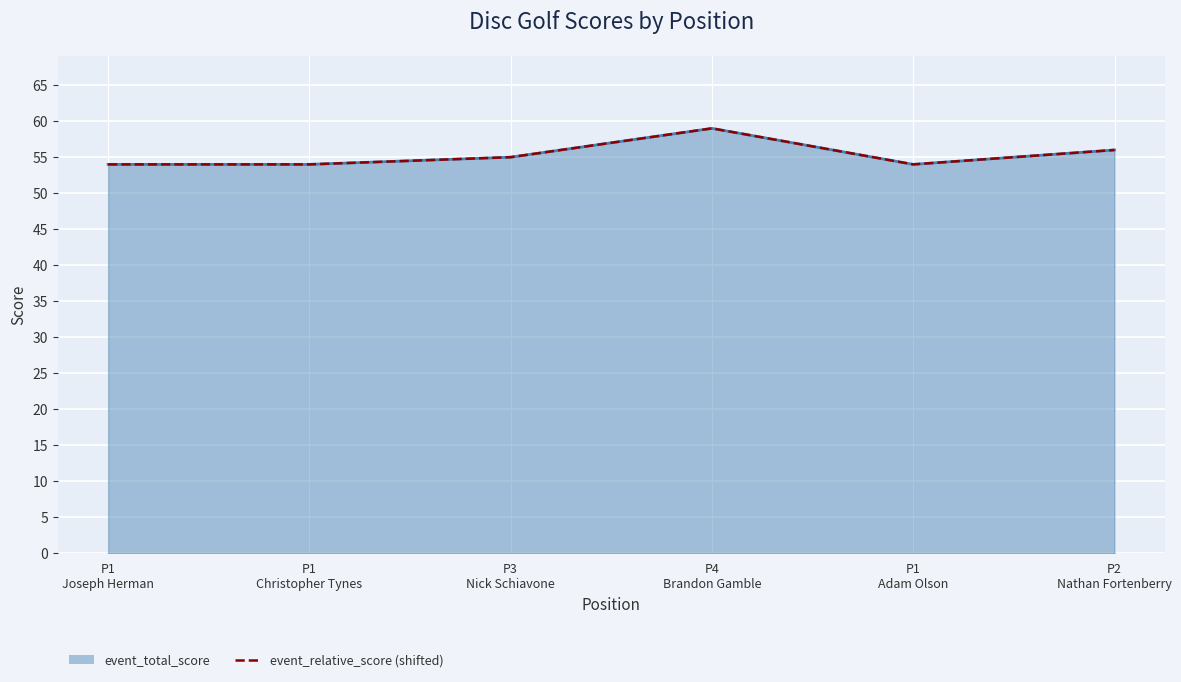

True or false: the data shows 90 at P1
Christopher Tynes.

False